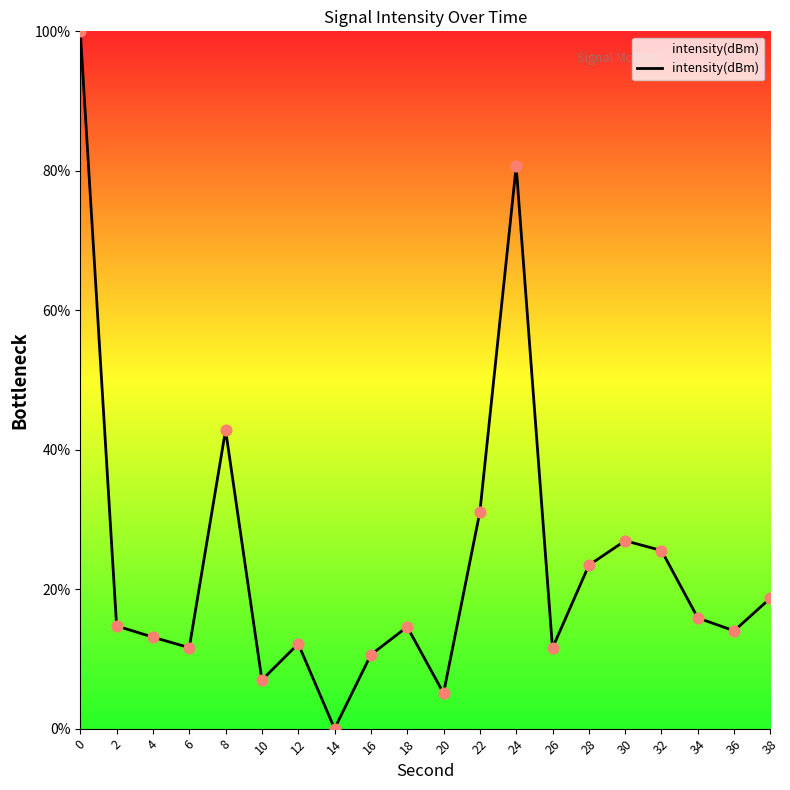

Between 24 and 12, which is larger?

24